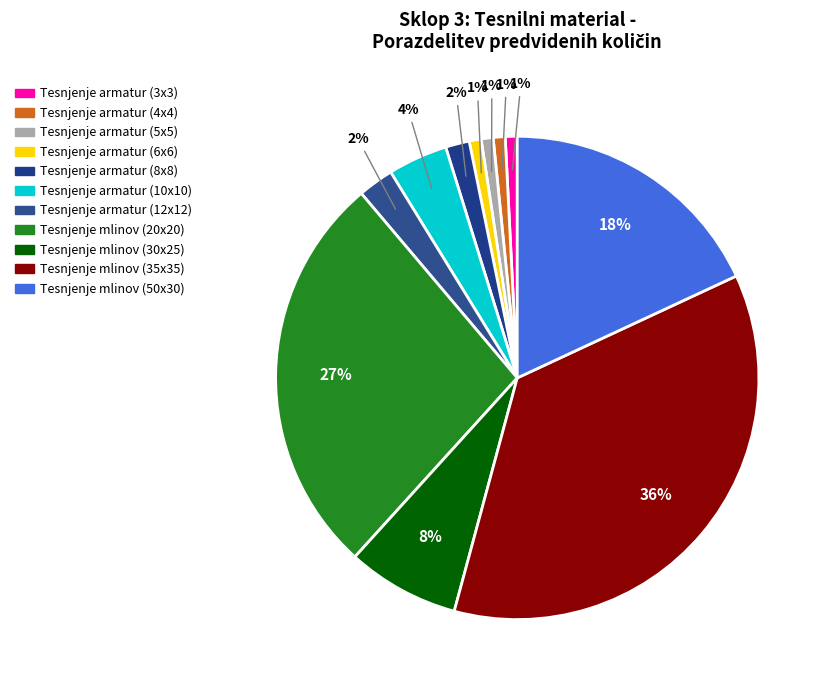

Does Tesnjenje armatur (10x10) account for over 50% of the chart?

No